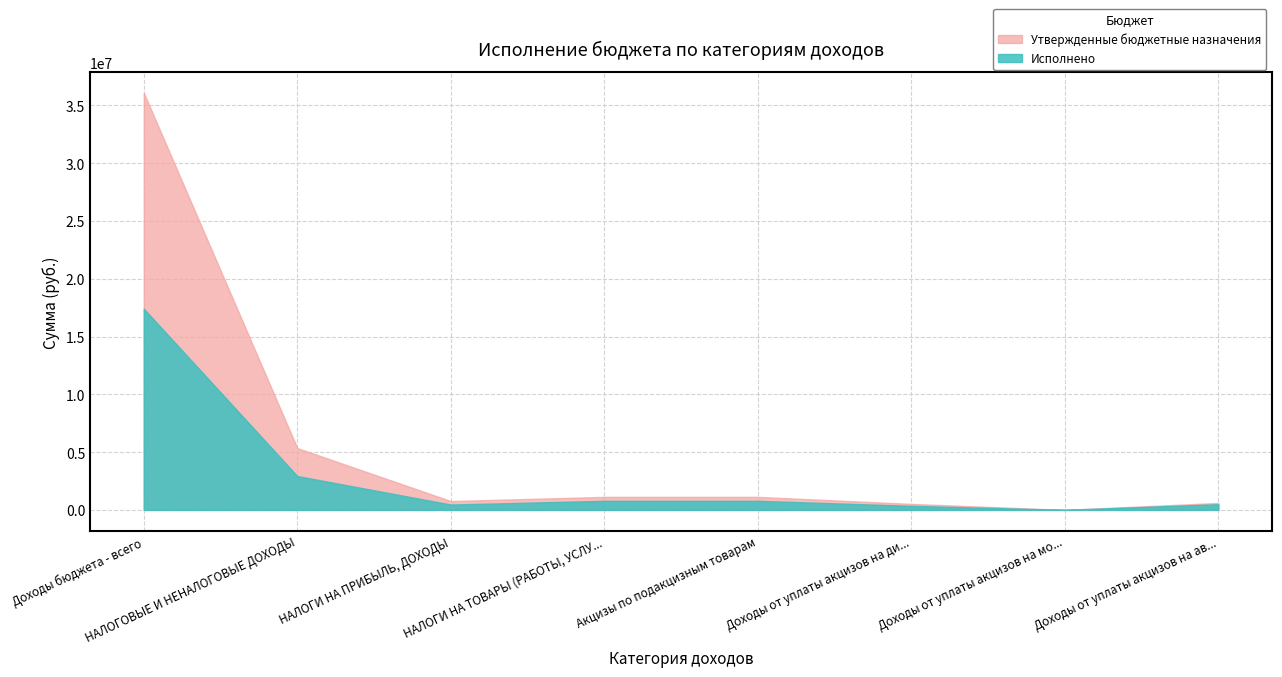

At which category is the sum across all series the highest?

Доходы бюджета - всего